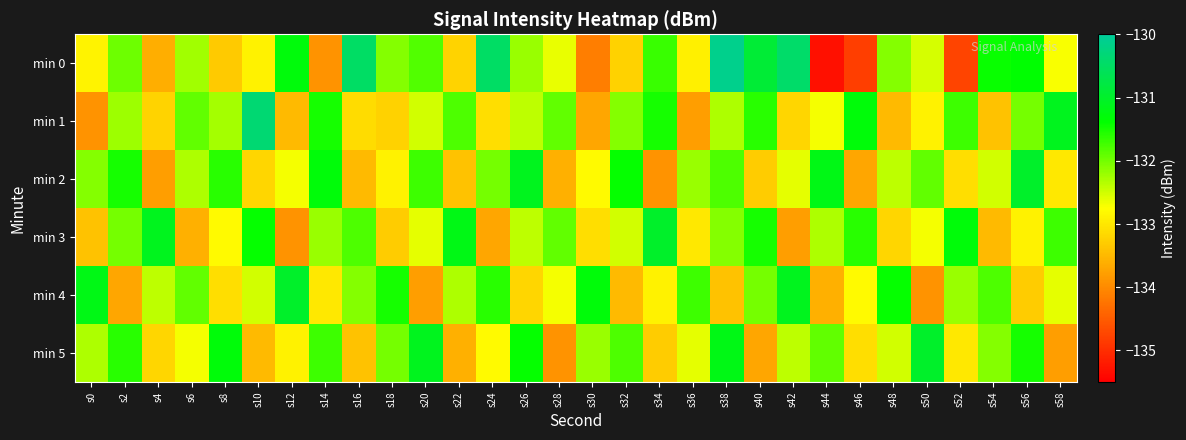

Count the number of categories in the chart.

30